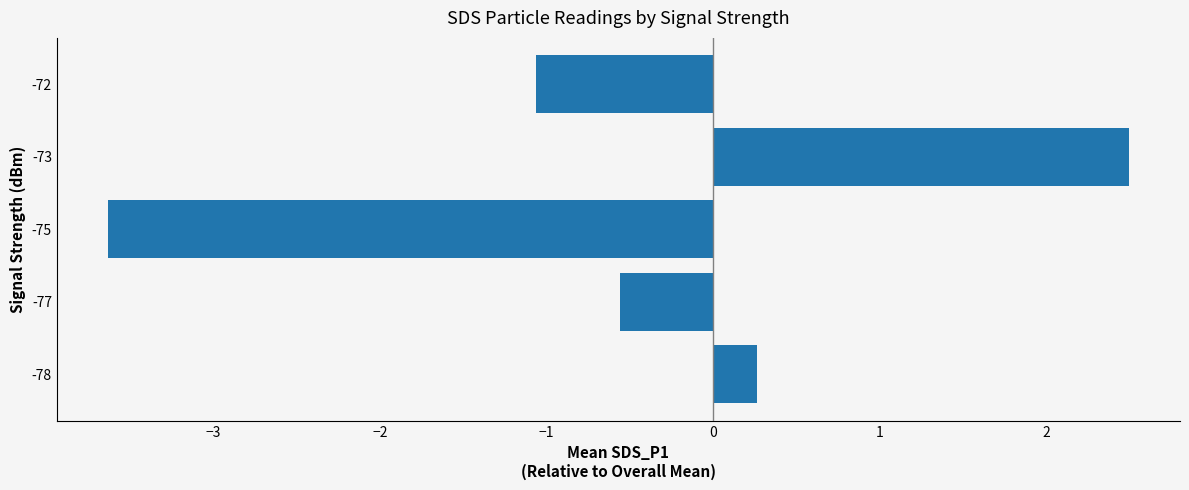

What is the minimum value shown in the chart?

-3.6